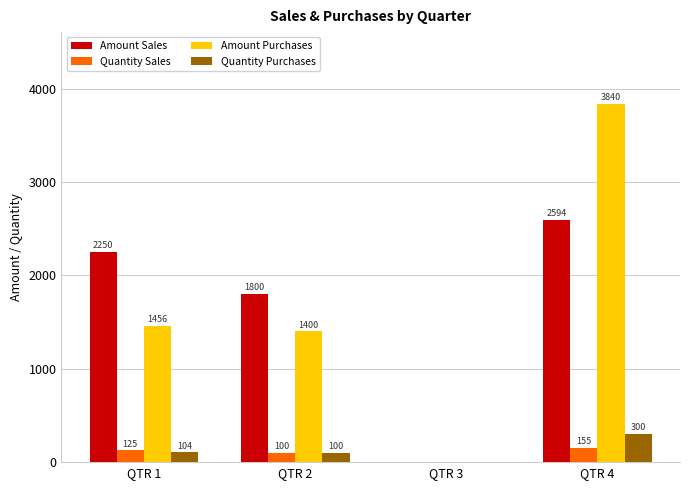

What are all the series names shown in the legend?

Amount Sales, Quantity Sales, Amount Purchases, Quantity Purchases